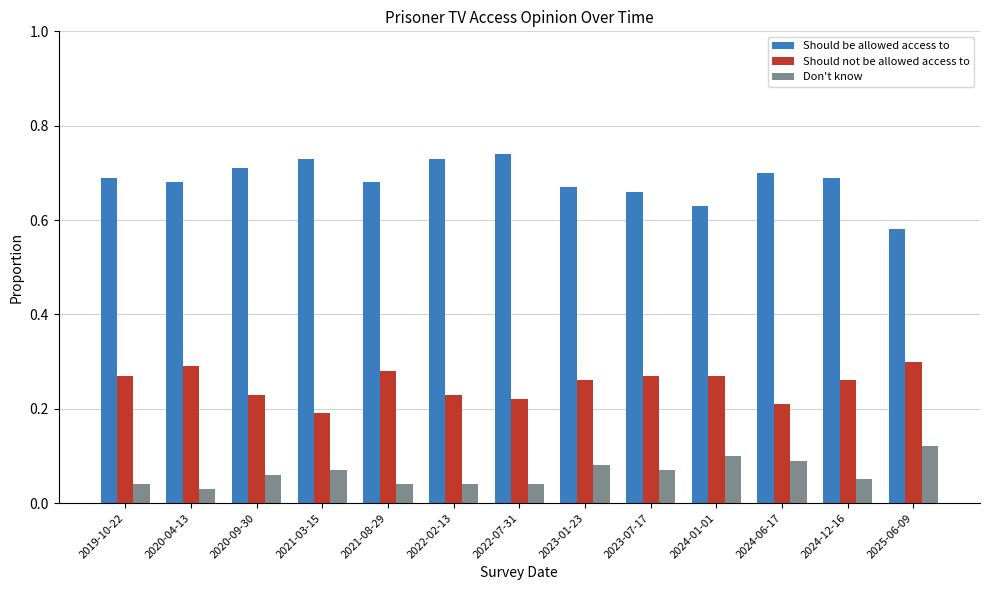

List the series in order of their overall mean, lowest first.

Don't know, Should not be allowed access to, Should be allowed access to